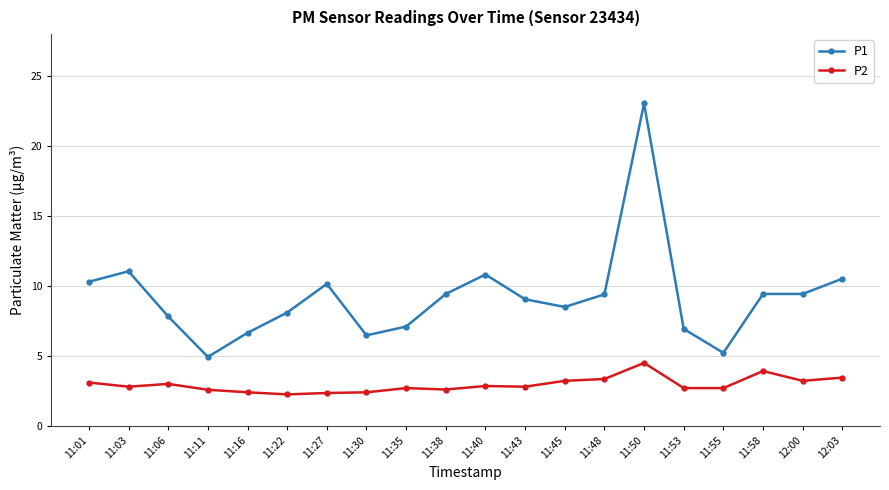

At how many categories does at least one series exceed 20?

1